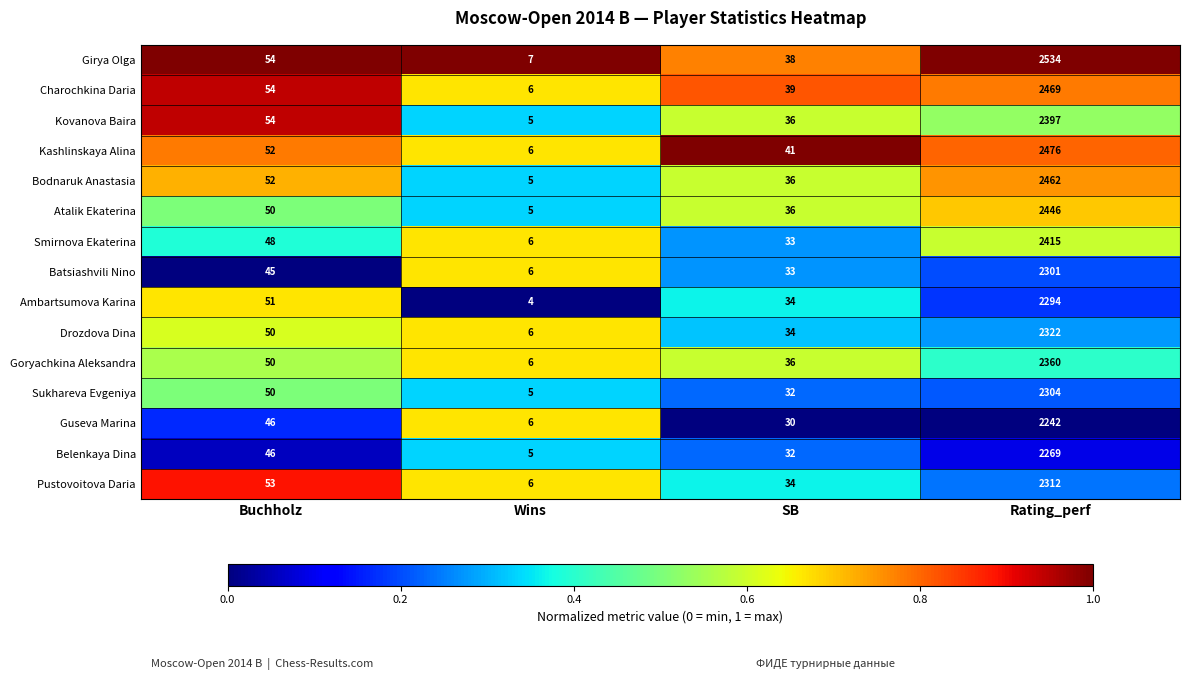

Which series has the widest spread of values?

Girya Olga